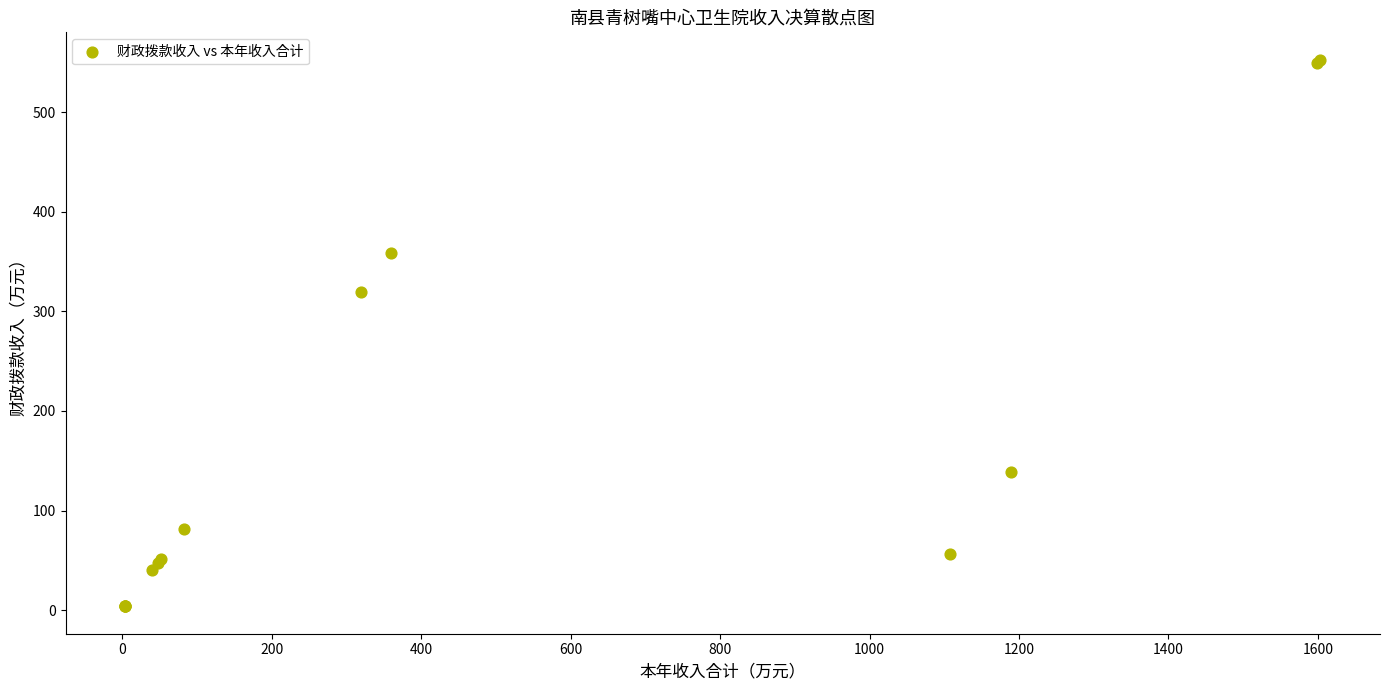

What Y value in the scatter plot is closest to 278?

318.9